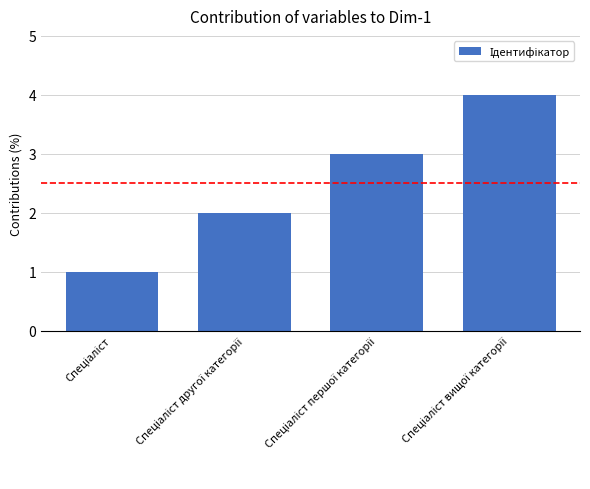

What is the maximum value shown in the chart?

4